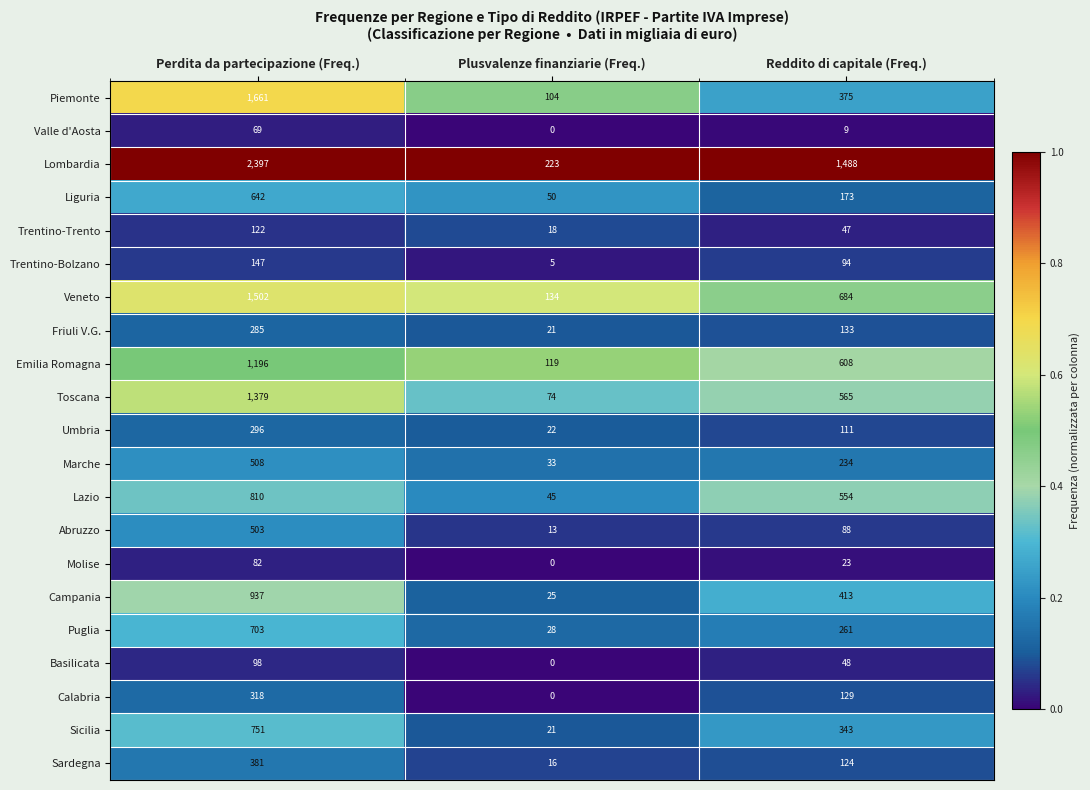

What is the difference between the Trentino-Trento values at Perdita da partecipazione (Freq.) and Plusvalenze finanziarie (Freq.)?

104